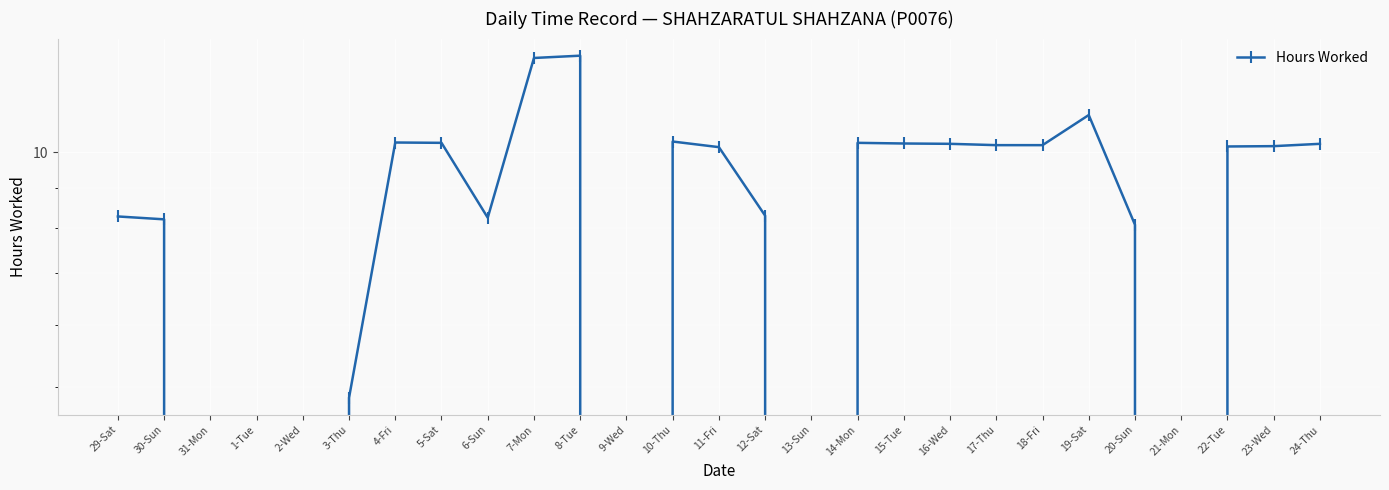

Which label corresponds to the largest value in the chart?

8-Tue